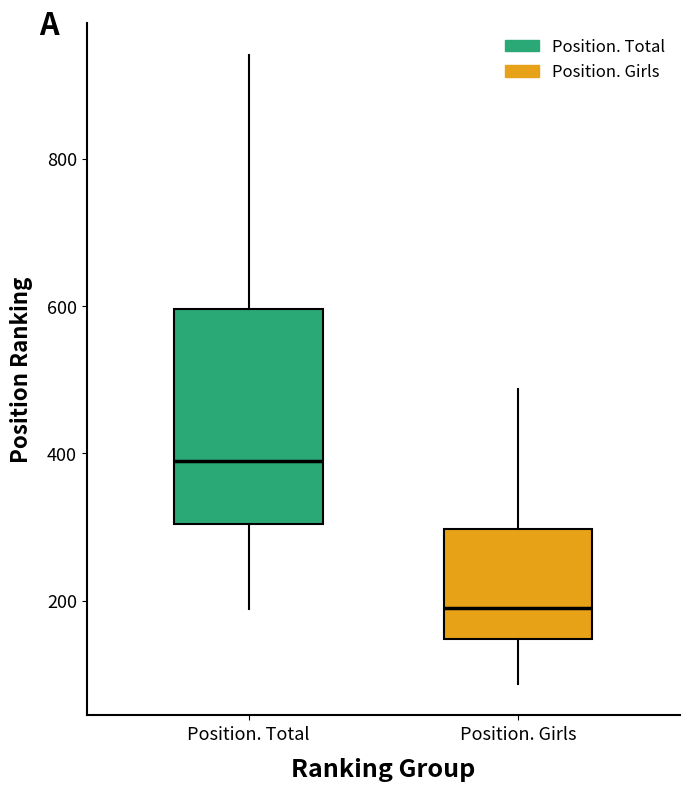

Reading left to right, transcribe this box plot: for each box, give where its median line is, the range the box spans, and where its two whiskers end, as read against the y-axis. The values are not printed on the chart, so give them approximately, as read against the axis.

Position. Total: median 380, box 300 to 600, whiskers 180 to 940
Position. Girls: median 200, box 140 to 300, whiskers 80 to 480